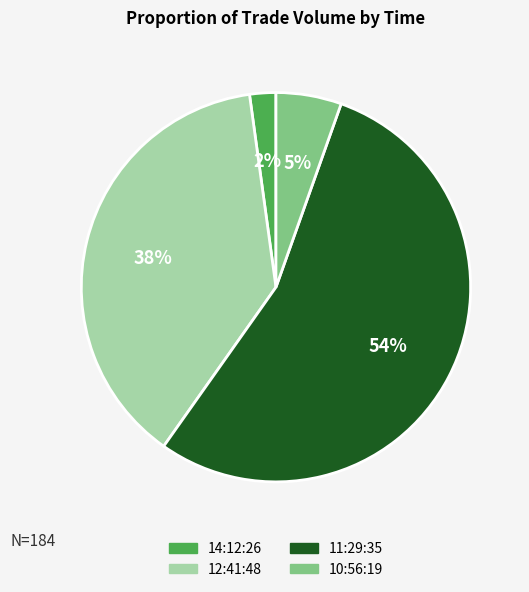

What is the smallest slice in the pie chart?

14:12:26